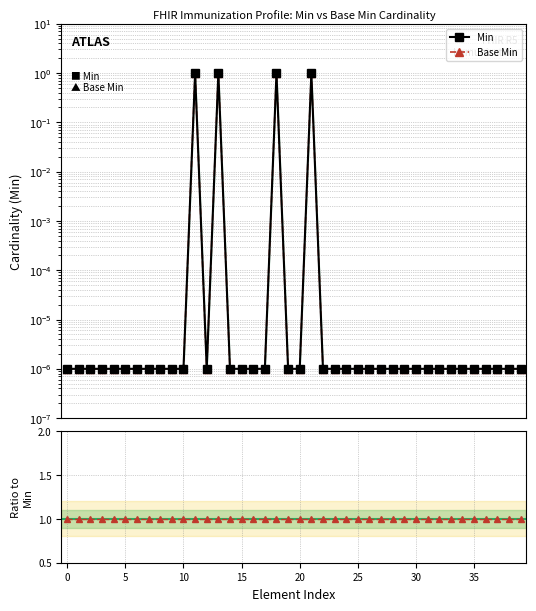

At which label does Base Min reach its peak?

11